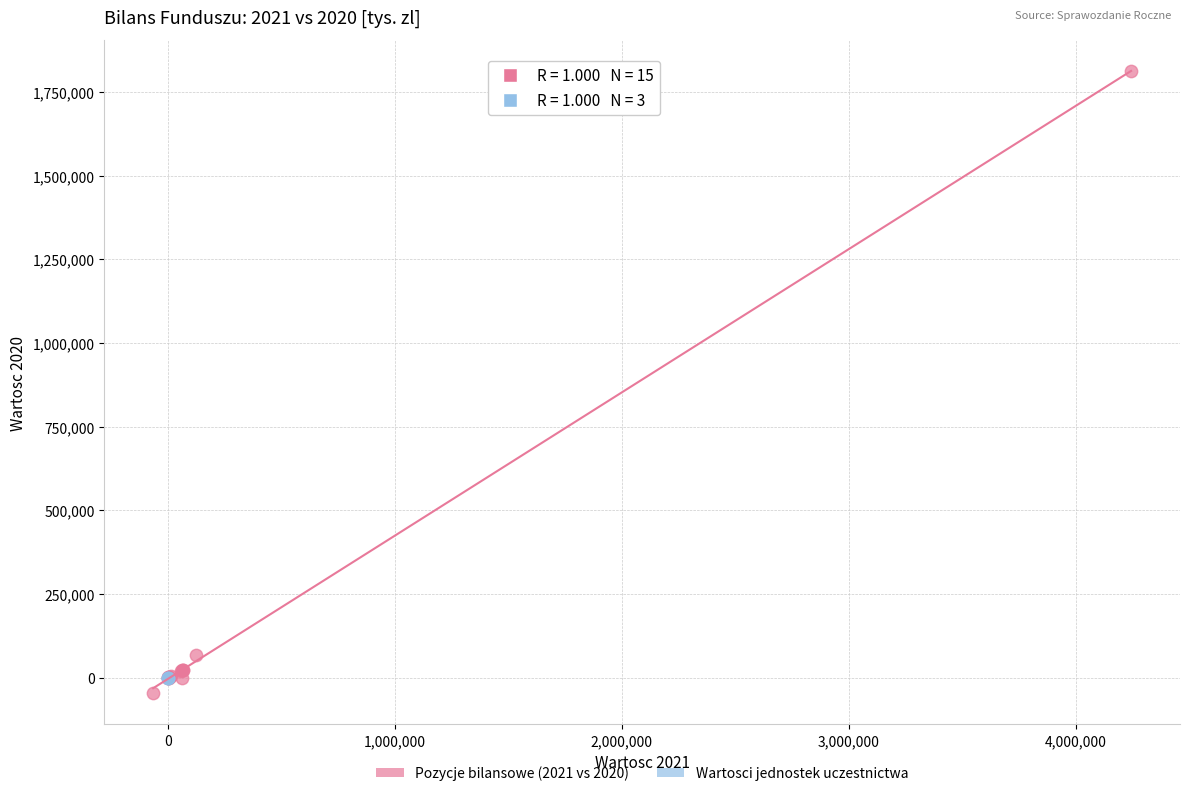

Which series has the widest spread of Y values?

Pozycje bilansowe (2021 vs 2020)